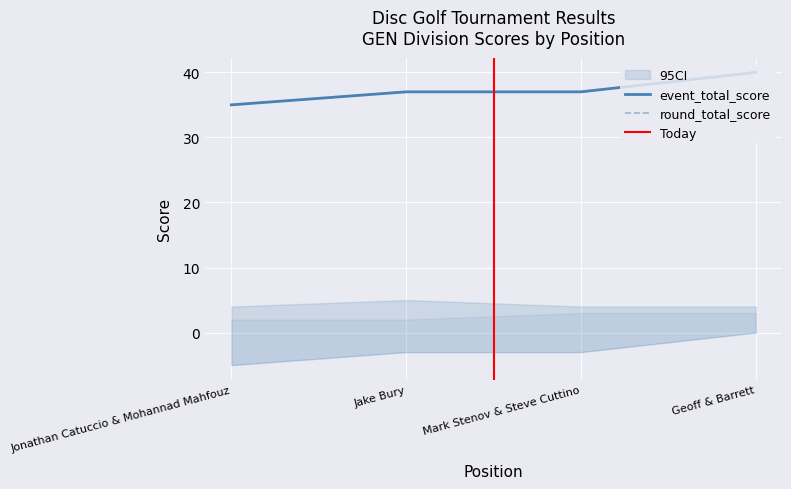

Reading left to right, transcribe all the data shown in this chart.

event_relative_score: -5	-3	-3	0
event_total_score: 35	37	37	40
round_relative_score: -5	-3	-3	0
round_total_score: 35	37	37	40
hole_1: 4	5	4	4
hole_2: 2	2	3	3